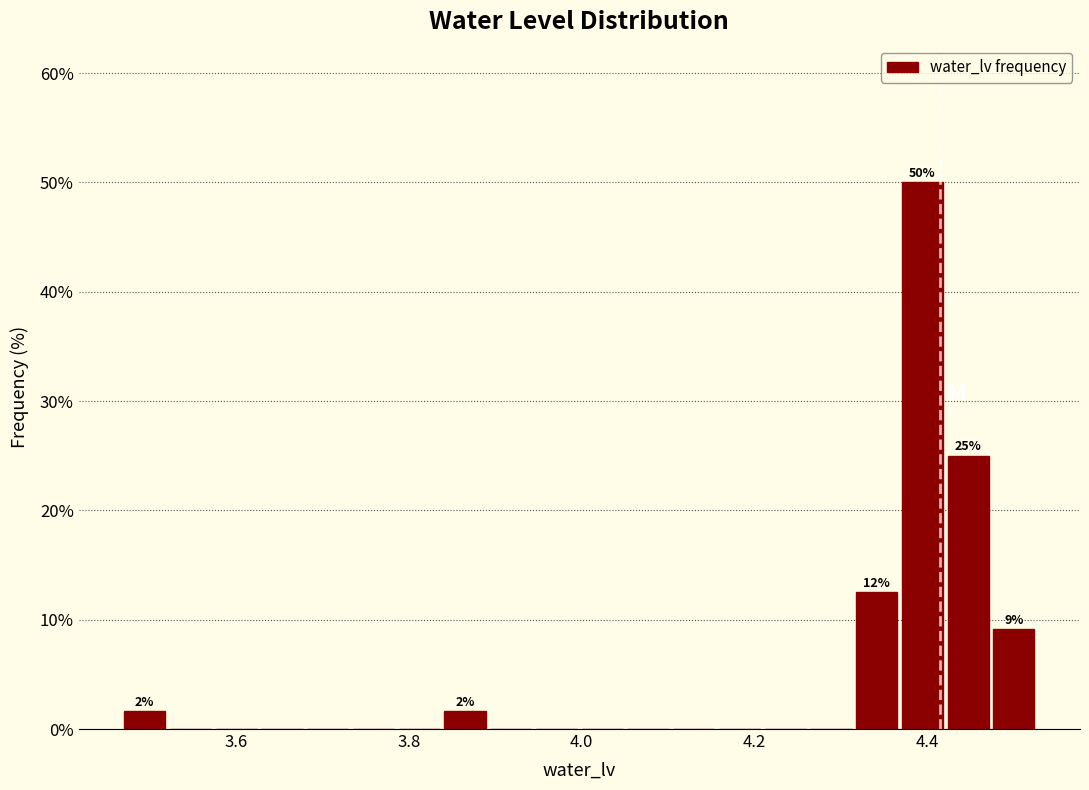

Around what value on the x-axis is the tallest bar? Give the approximate position of its centre, as read against the axis.

4.40